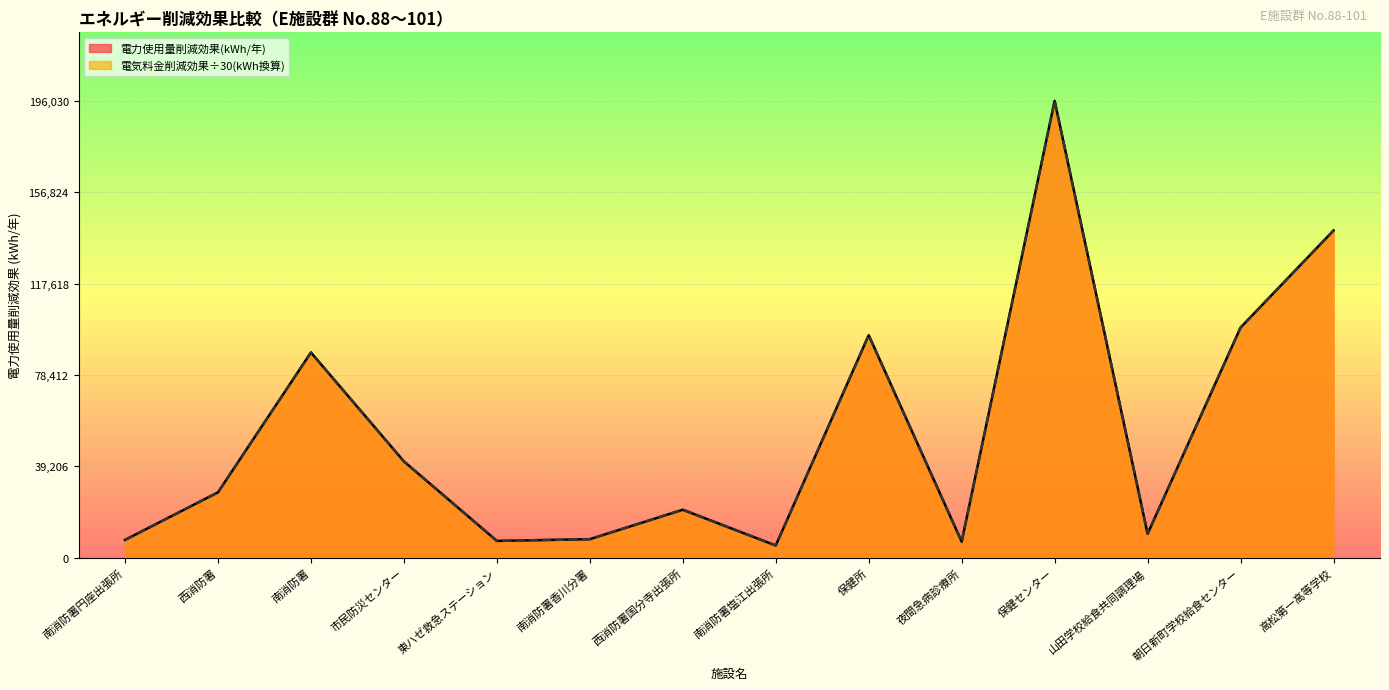

True or false: 電気料金削減効果(円/年) has a value of 28051 at 西消防署.

True